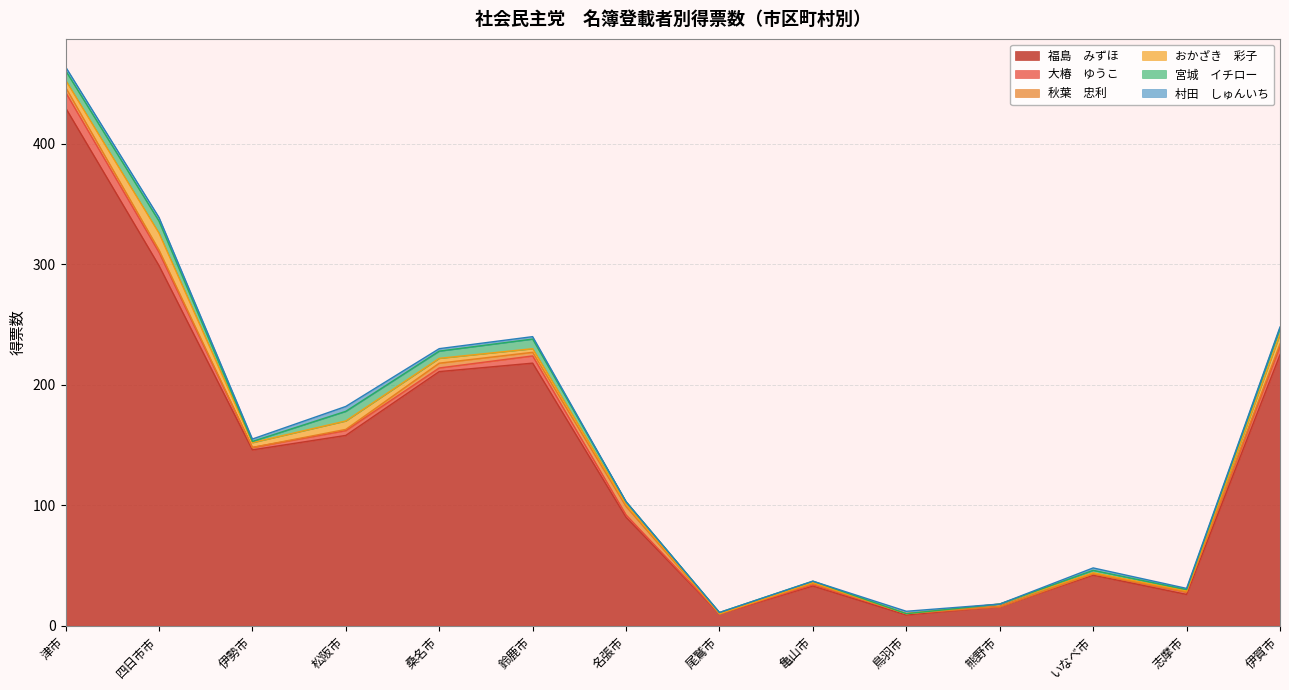

The 村田　しゅんいち series shows 2.3 at 熊野市. True or false?

False